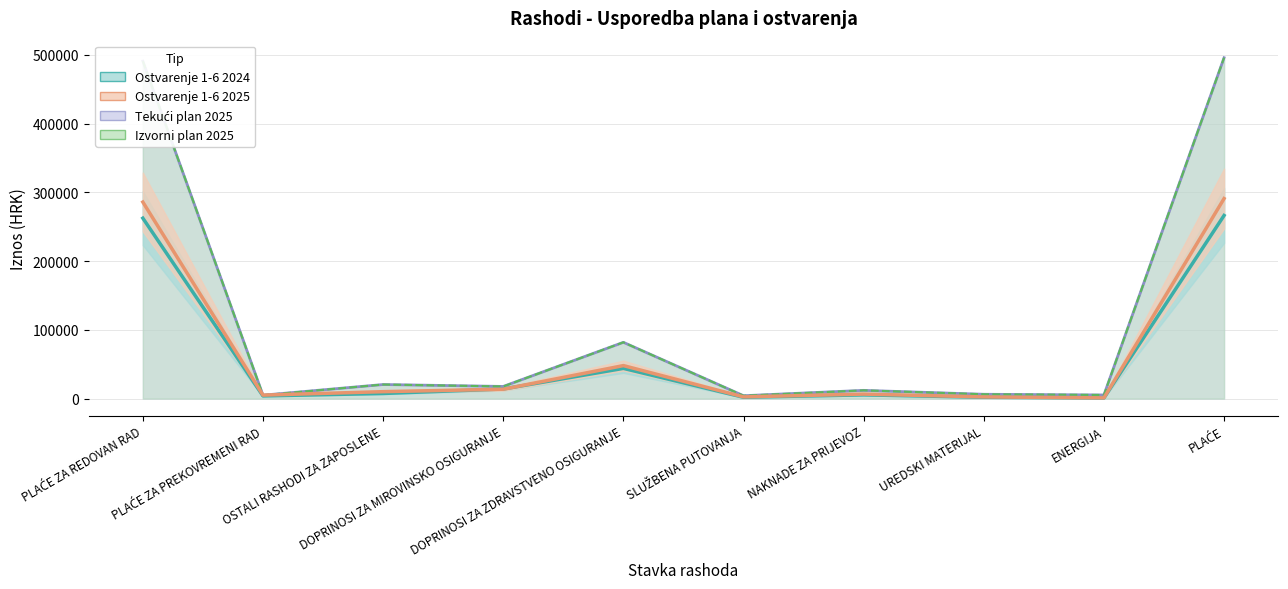

How many lines are shown in the chart?

4